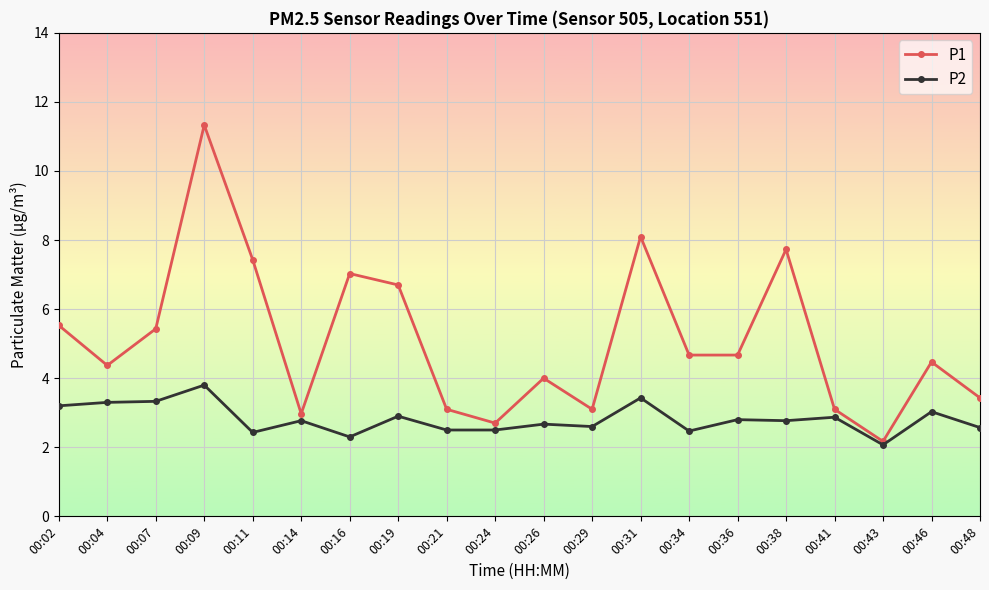

The P2 series shows 5.6 at 00:31. True or false?

False